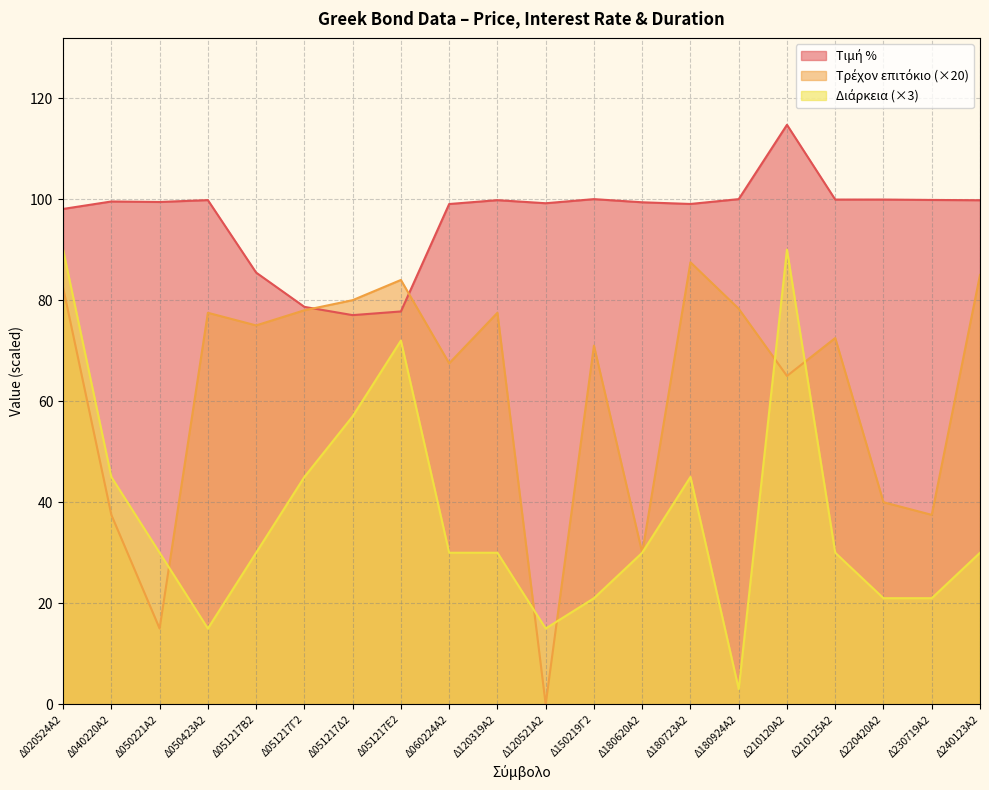

The Τιμή % series shows 99.9 at Δ220420Α2. True or false?

True